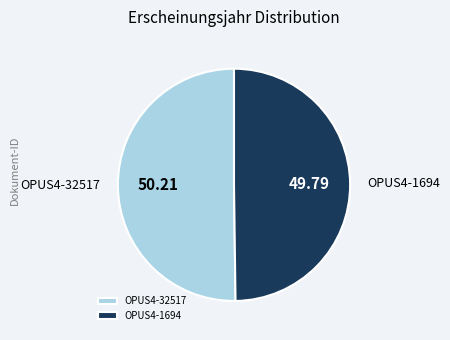

What is the ratio of the value at OPUS4-1694 to the value at OPUS4-32517?

1.0